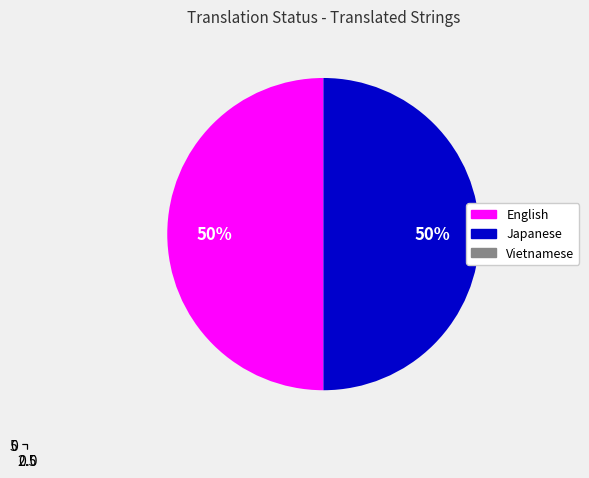

Does any single category account for the majority?

No